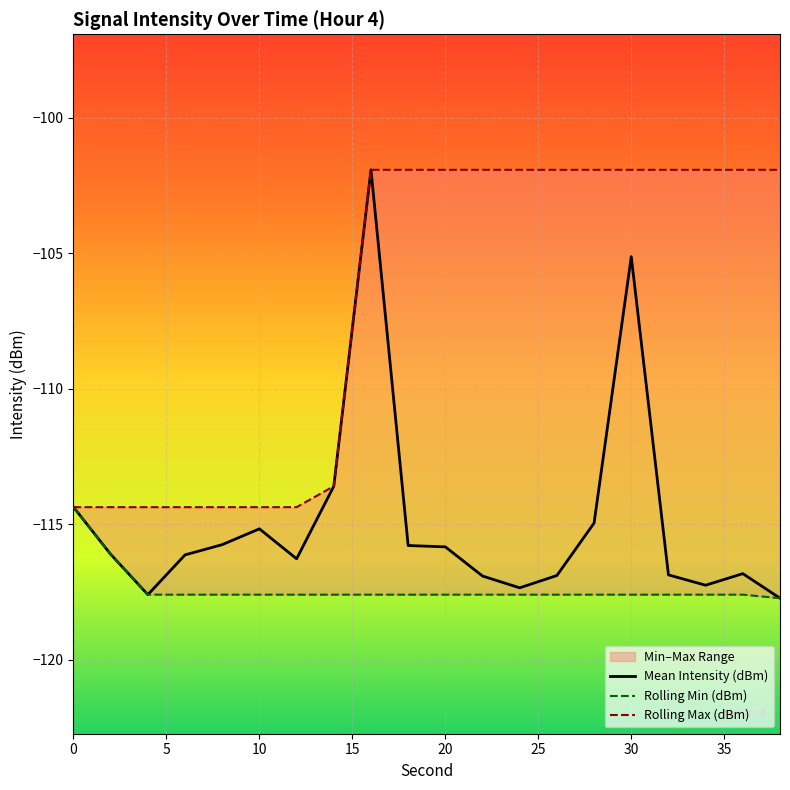

True or false: Rolling Min (dBm) and Rolling Max (dBm) intersect in this chart.

False